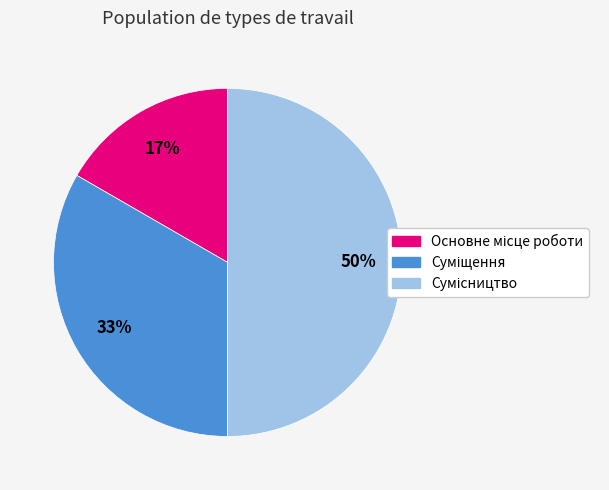

What percentage do Основне місце роботи and Суміщення together represent?

50.0%